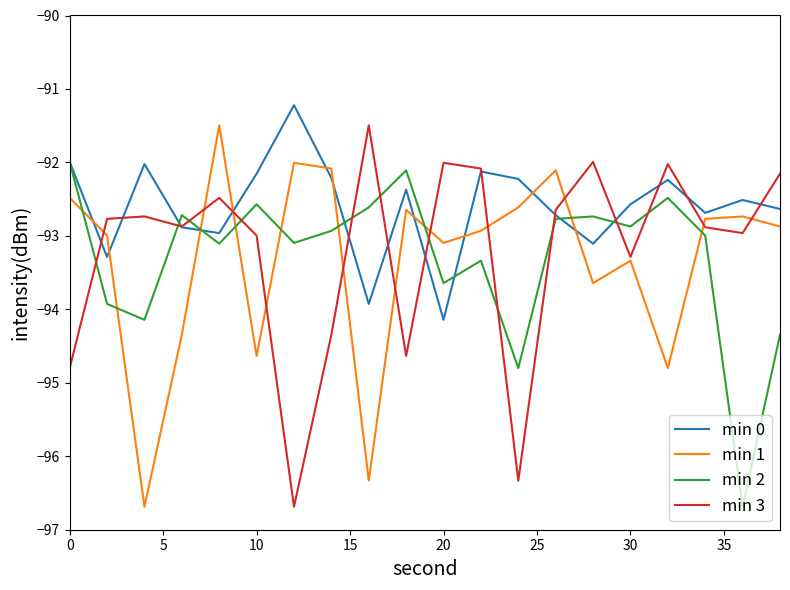

What is the highest value of the min 3 series?

-91.5